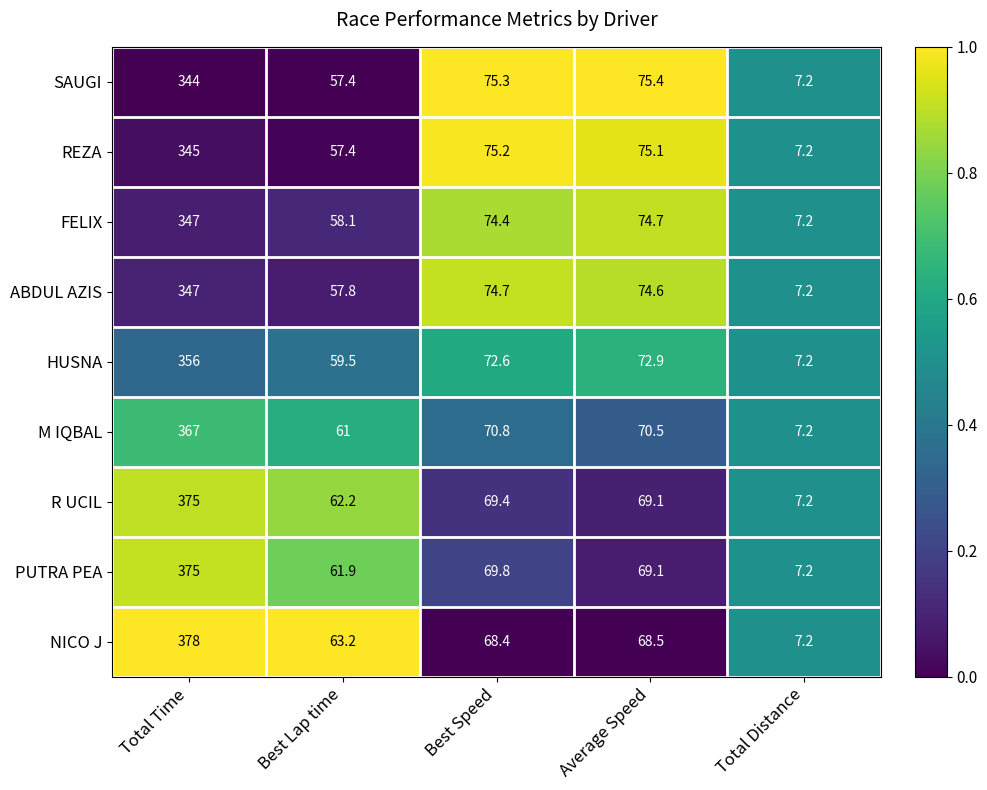

What value does the PUTRA PEA series have at Best Lap time?

61.9